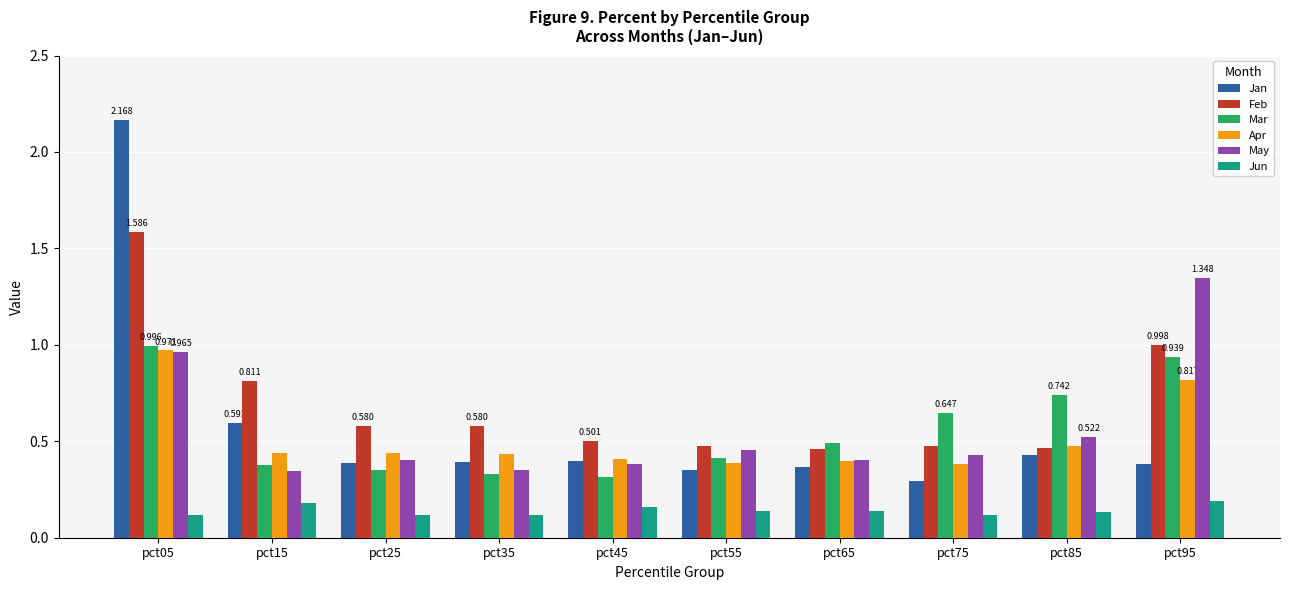

At which category is the sum across all series the highest?

pct05